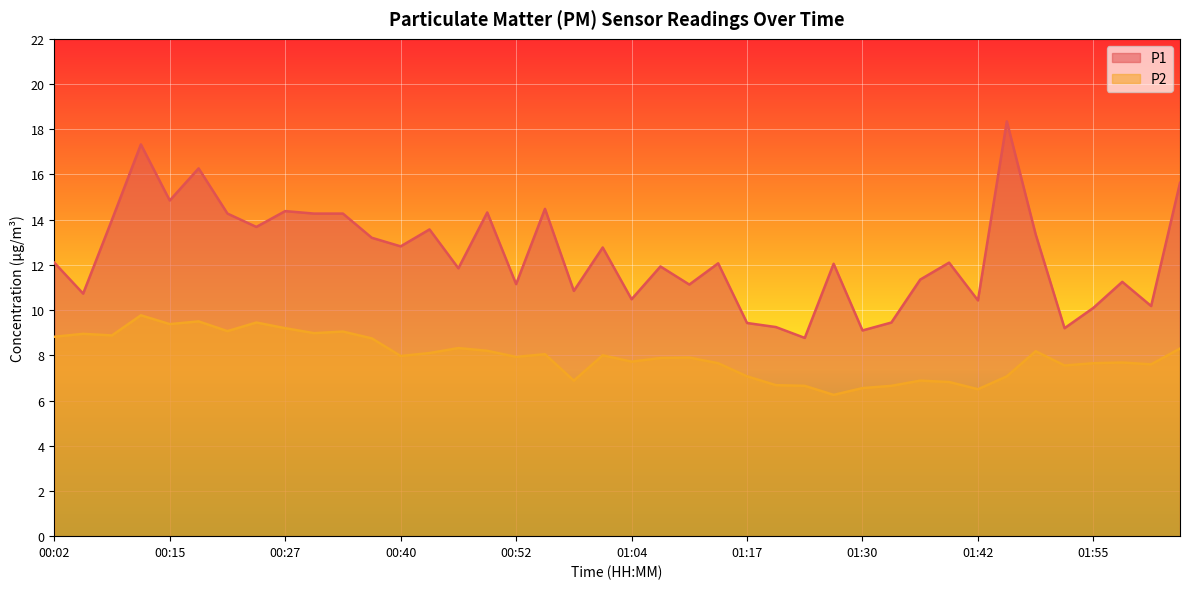

Reading left to right, transcribe all the data shown in this chart.

P1: 12.1	10.7	14.0	17.3	14.8	16.3	14.3	13.7	14.4	14.3	14.3	13.2	12.8	13.6	11.8	14.3	11.2	14.5	10.8	12.8	10.5	11.9	11.1	12.1	9.4	9.2	8.8	12.1	9.1	9.4	11.3	12.1	10.4	18.4	13.3	9.2	10.1	11.2	10.2	15.6
P2: 8.8	8.9	8.9	9.8	9.4	9.5	9.1	9.4	9.2	9.0	9.1	8.8	8.0	8.1	8.3	8.2	7.9	8.1	6.9	8.0	7.7	7.9	7.9	7.7	7.1	6.7	6.7	6.2	6.5	6.7	6.9	6.8	6.5	7.1	8.2	7.5	7.7	7.7	7.6	8.3